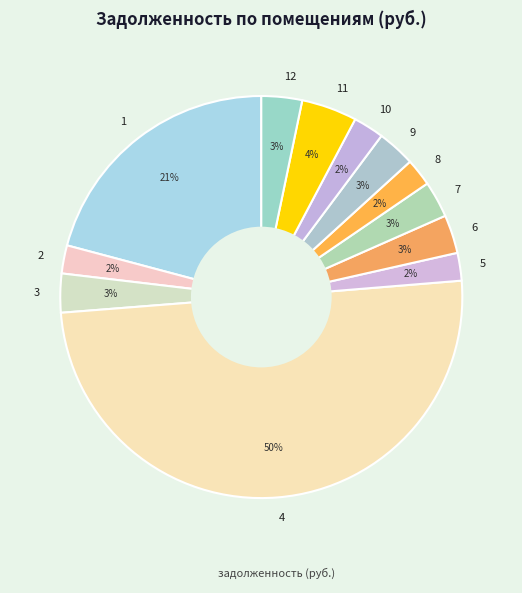

The 3 slice represents 3% of the pie. True or false?

True